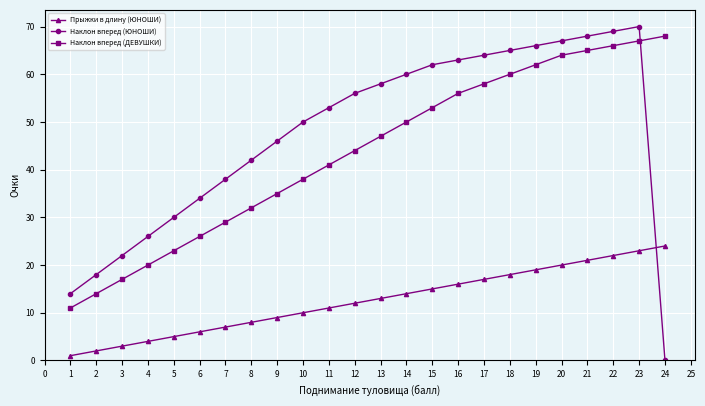

What is the sum of all Наклон вперед (ДЕВУШКИ) values?

1046